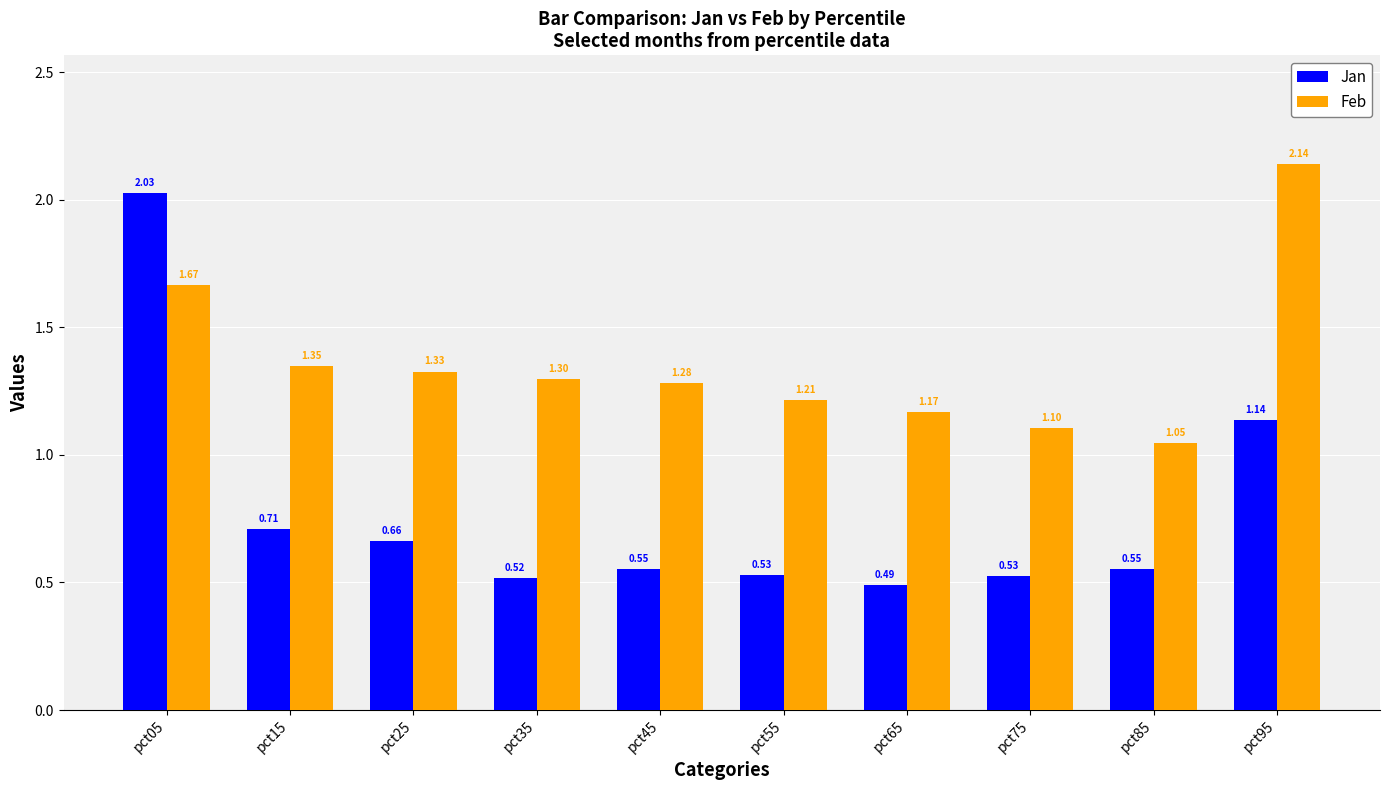

True or false: Jan has a value of 0.2 at pct75.

False